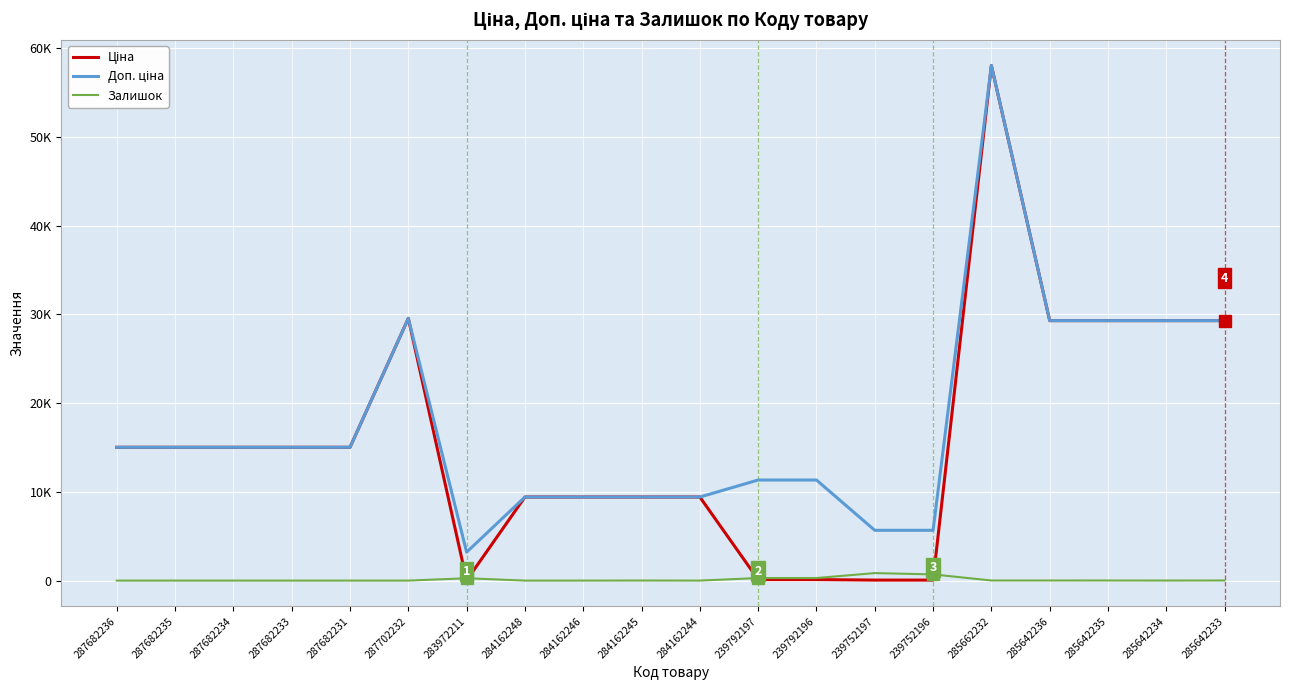

What is the average value of the Залишок series?

122.3